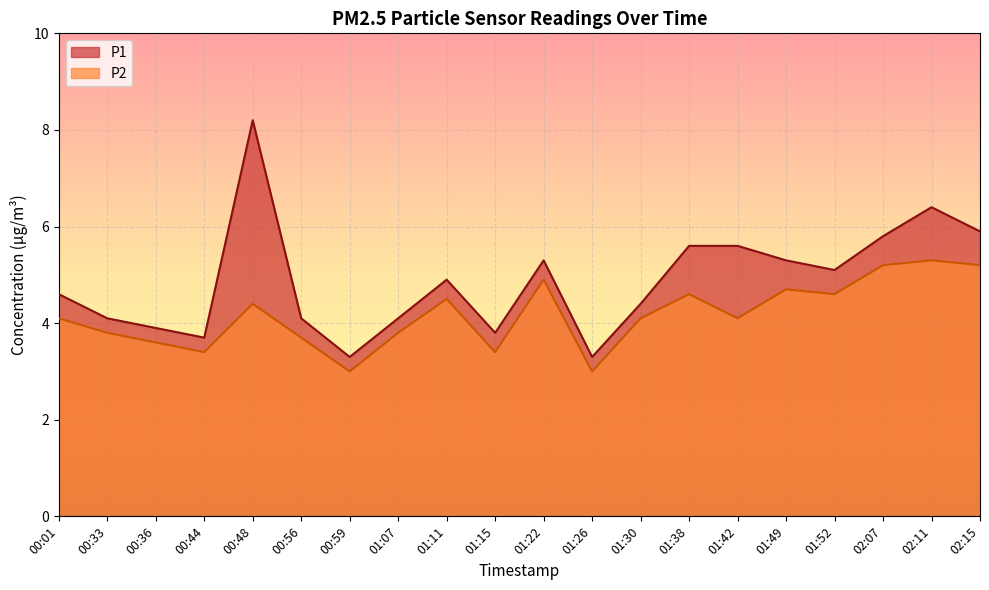

Which series has the widest spread of values?

P1